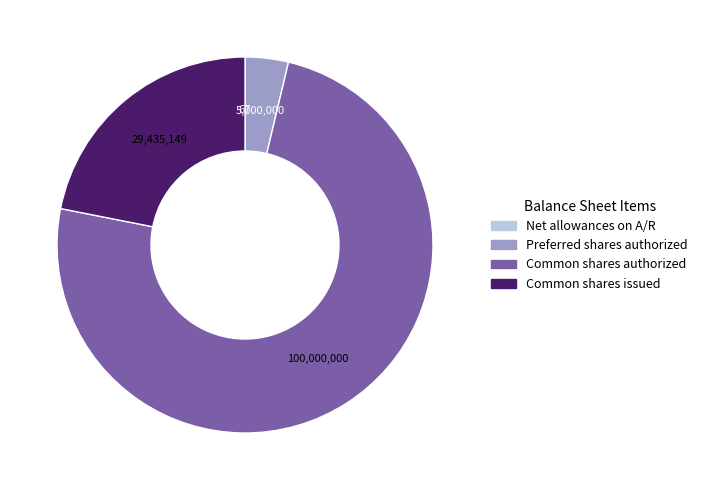

Does any single category account for the majority?

Yes